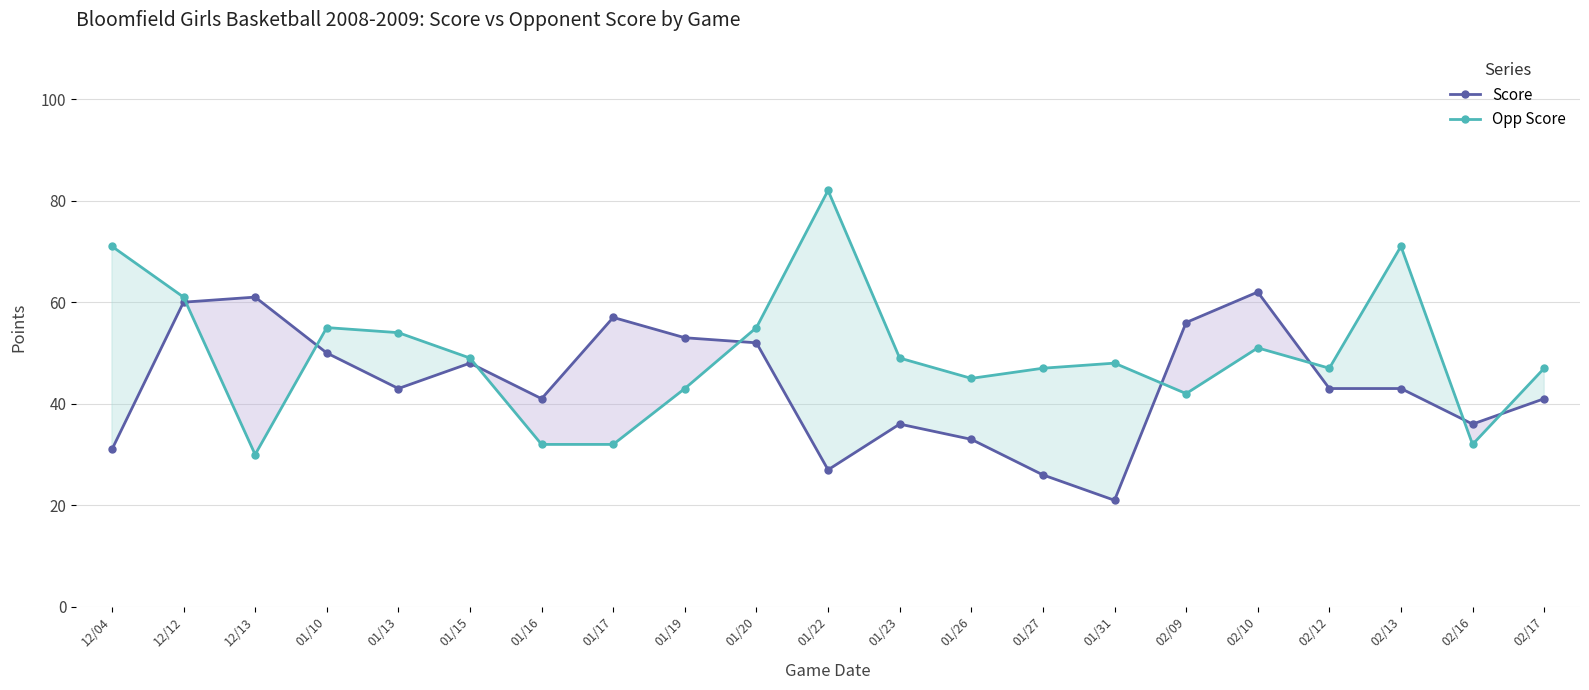

Is the value of Opp Score at 02/12 greater than the value of Score at 01/20?

No